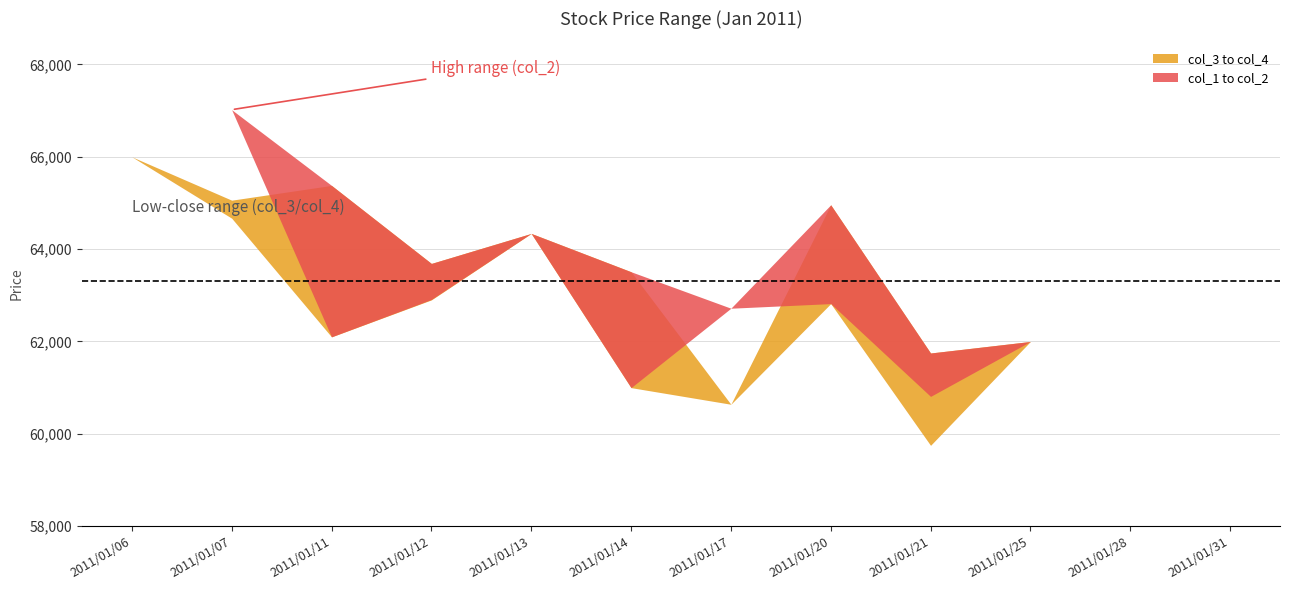

What is the value of the col_4 point at the 6th from the left?

63510